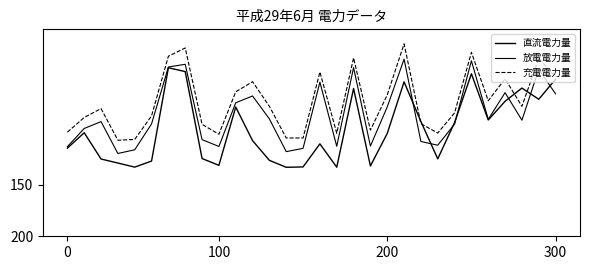

How many lines are shown in the chart?

3